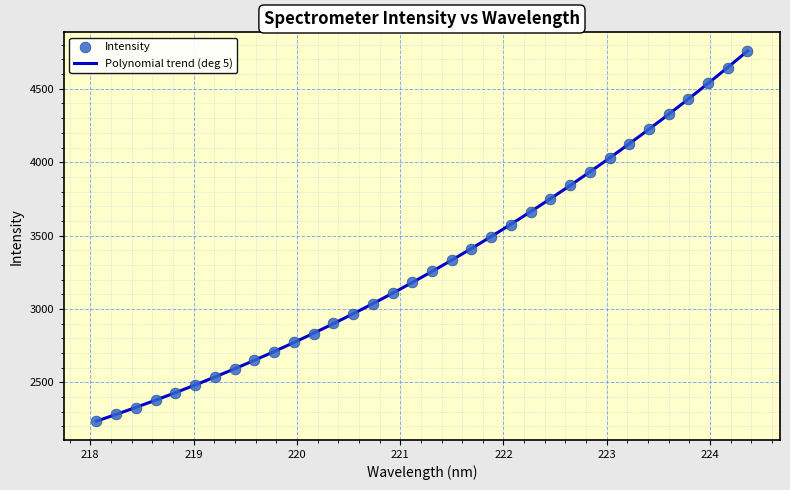

What is the change in value from 218.0596 to 218.442?

+94.3